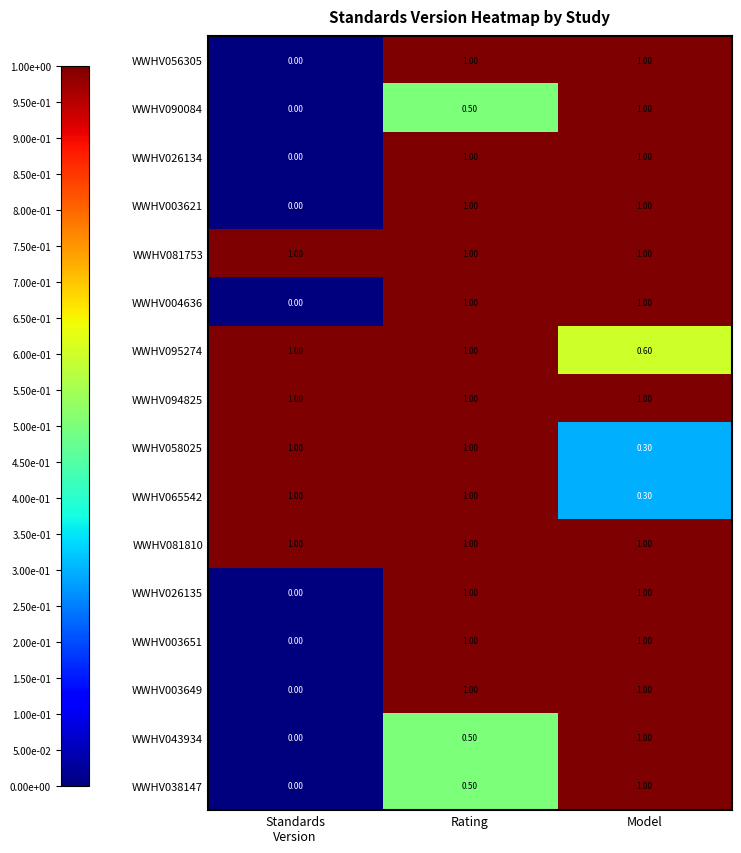

What is the difference between the highest and lowest values at Rating?

0.5